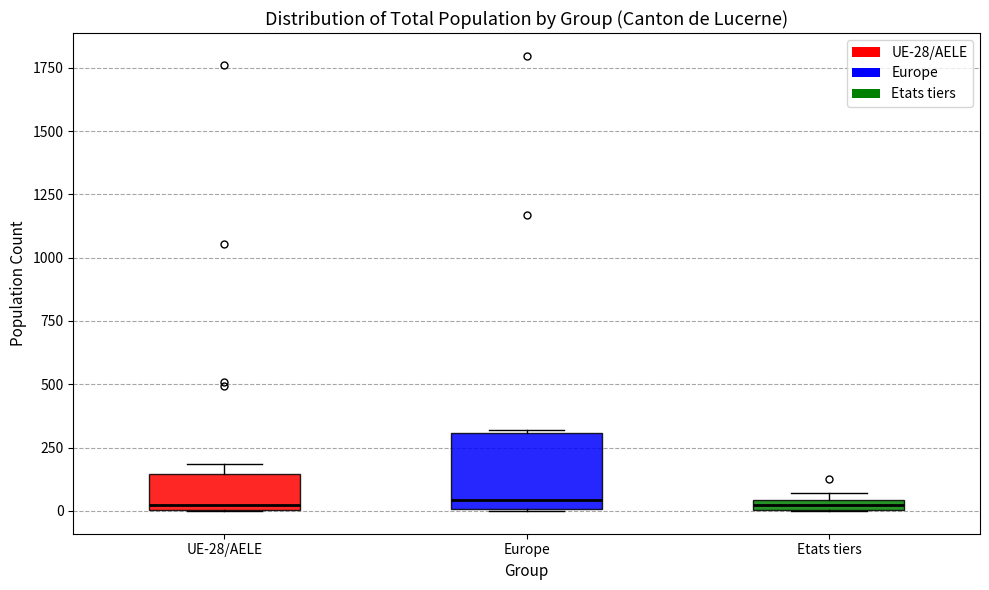

Where is the lower edge of the box for UE-28/AELE on the y-axis? The values are not printed on the chart, so give them approximately, as read against the axis.

0